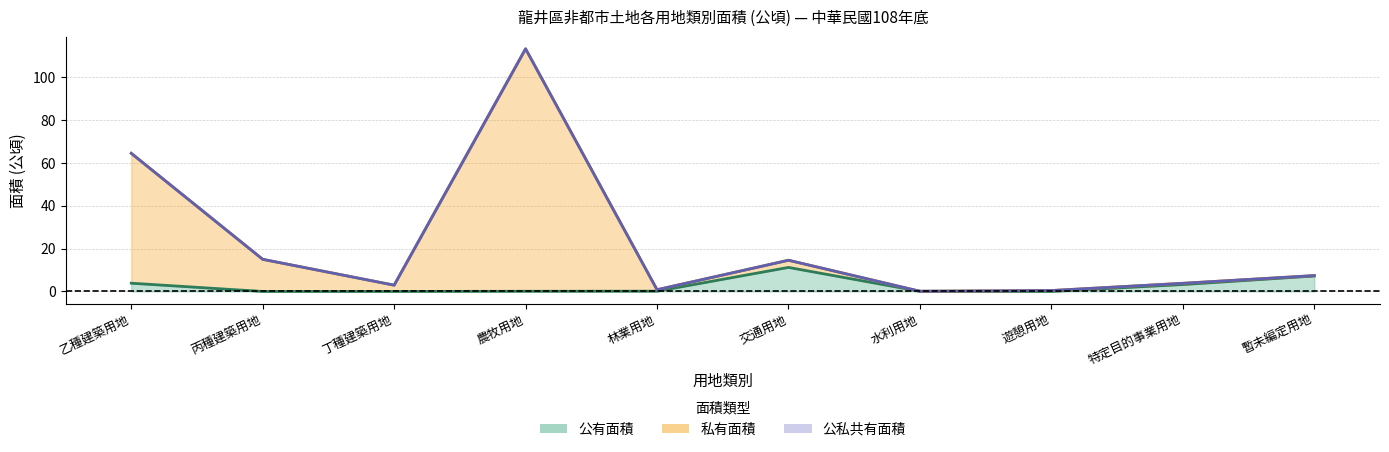

True or false: 私有面積 has a value of 58.1 at 農牧用地.

False